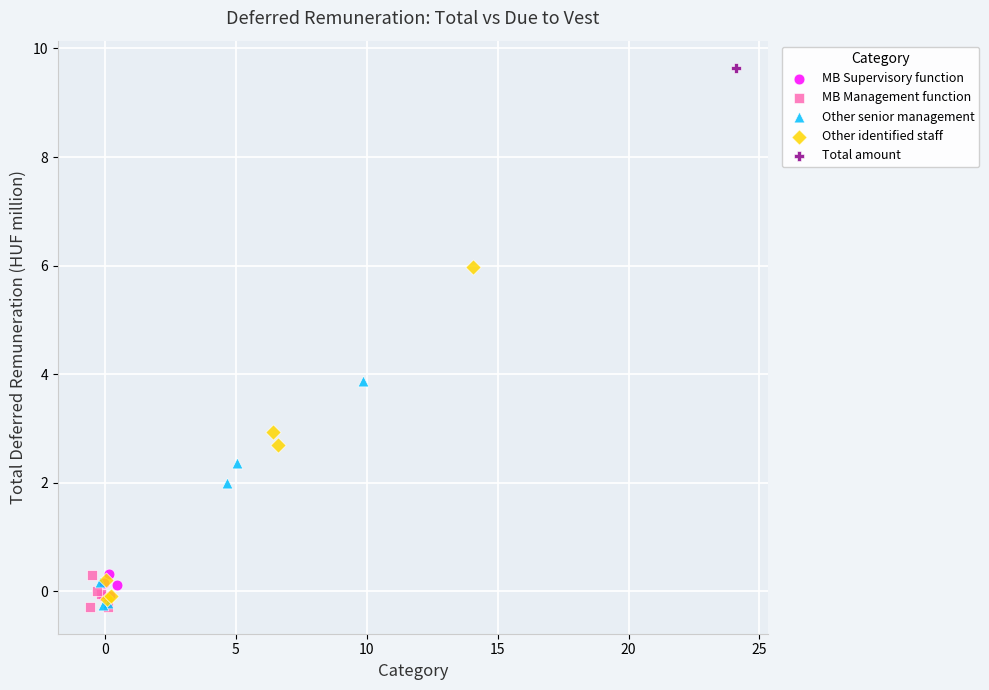

What are all the series names shown in the legend?

MB Supervisory function, MB Management function, Other senior management, Other identified staff, Total amount